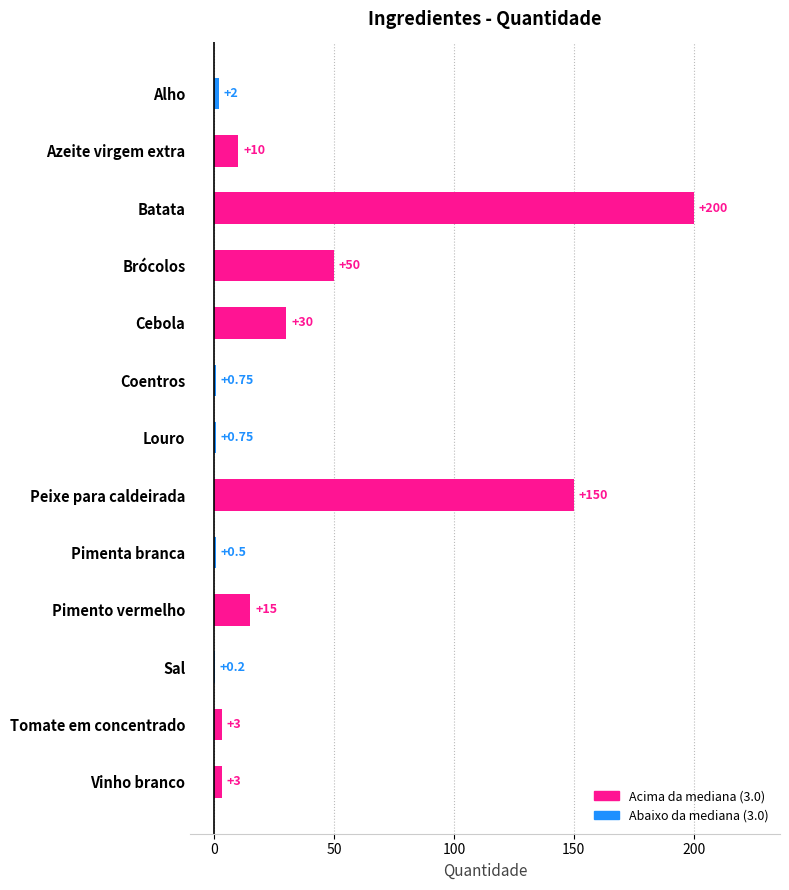

Between Batata and Brócolos, which is larger?

Batata